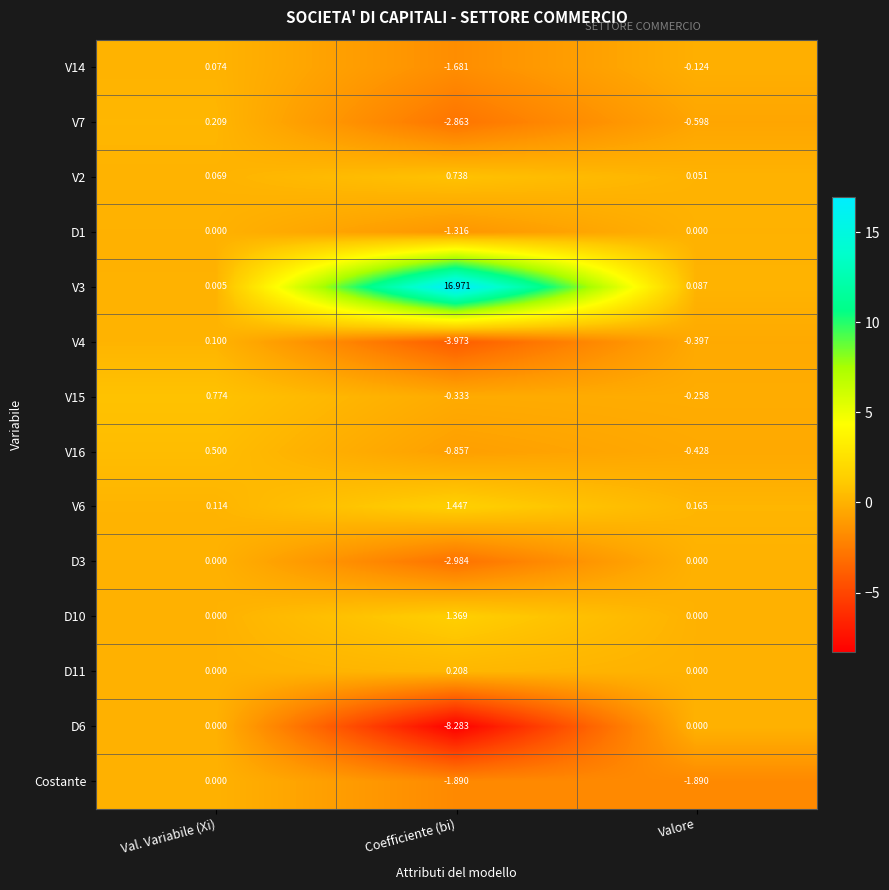

Where is V14 nearest to the value 0?

Val. Variabile (Xi)